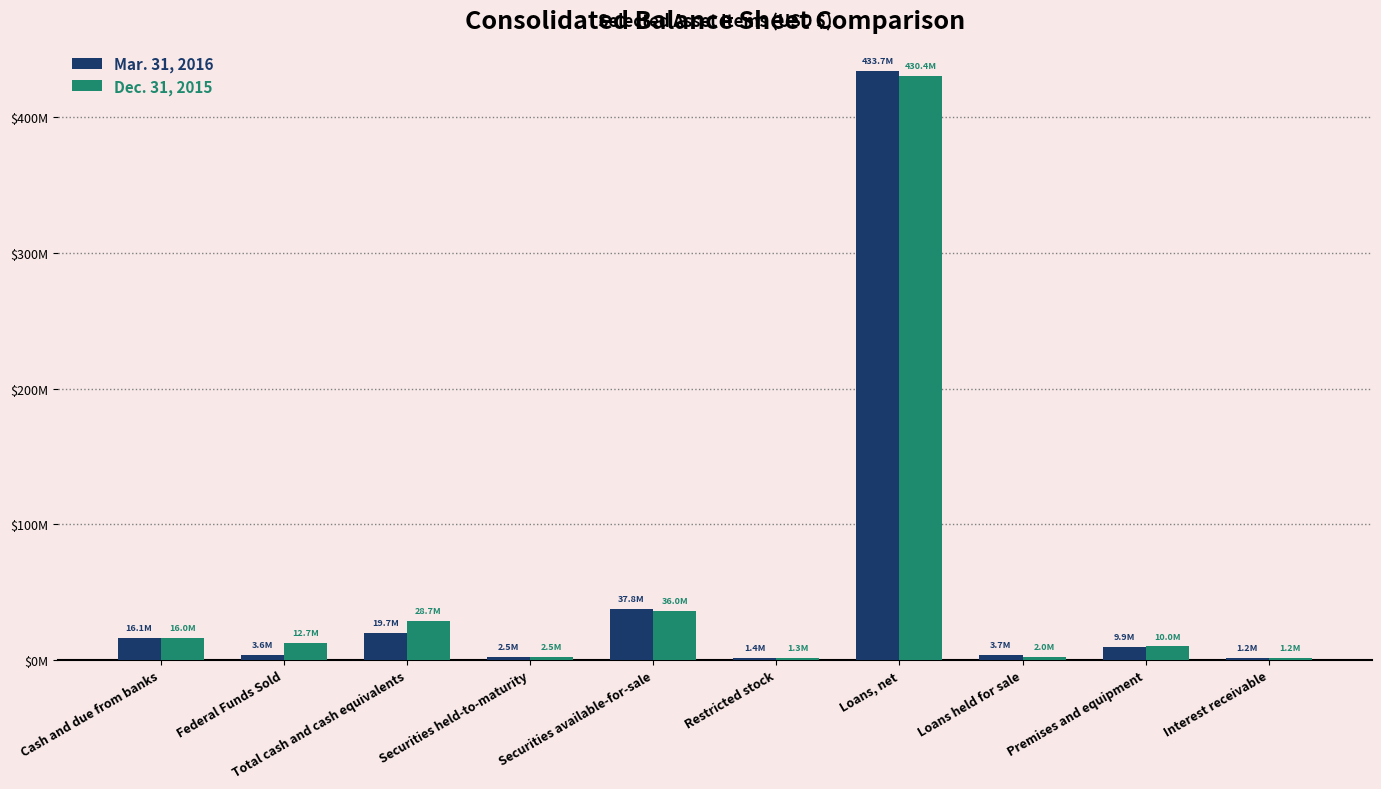

What is the total value across all series at Loans, net?

864146000